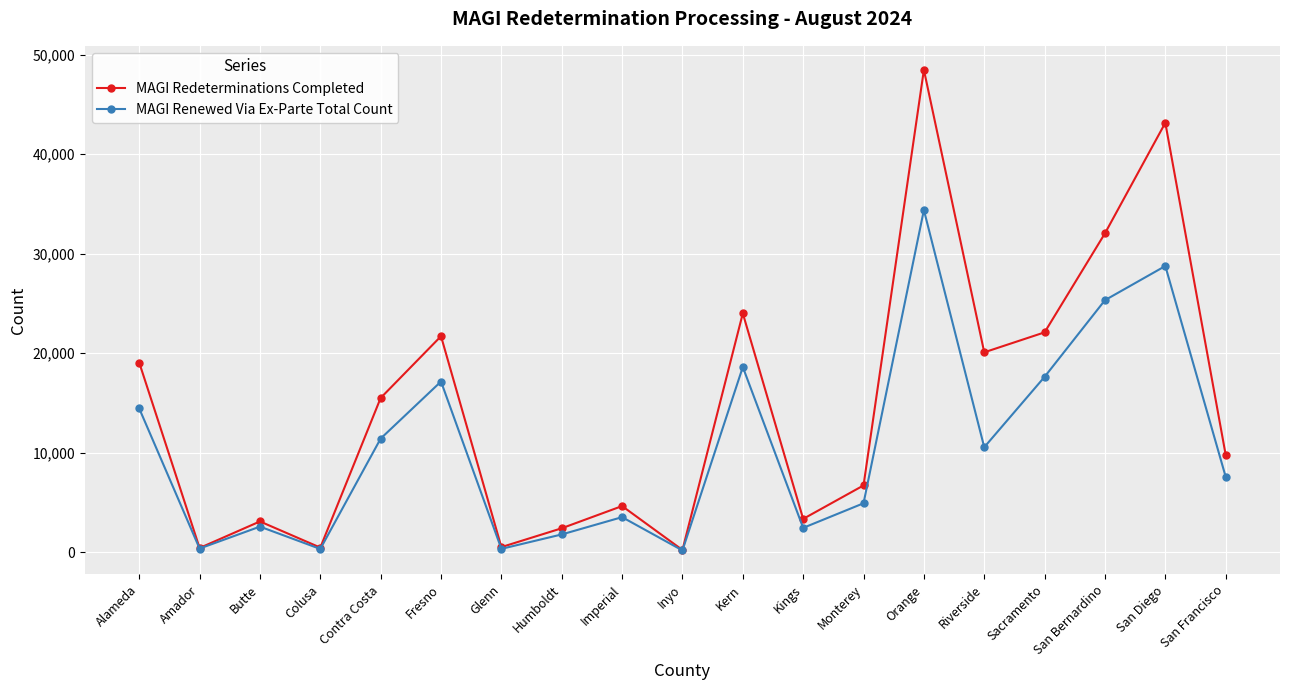

What is the value of the MAGI Redeterminations Completed point at the 18th from the left?

43151